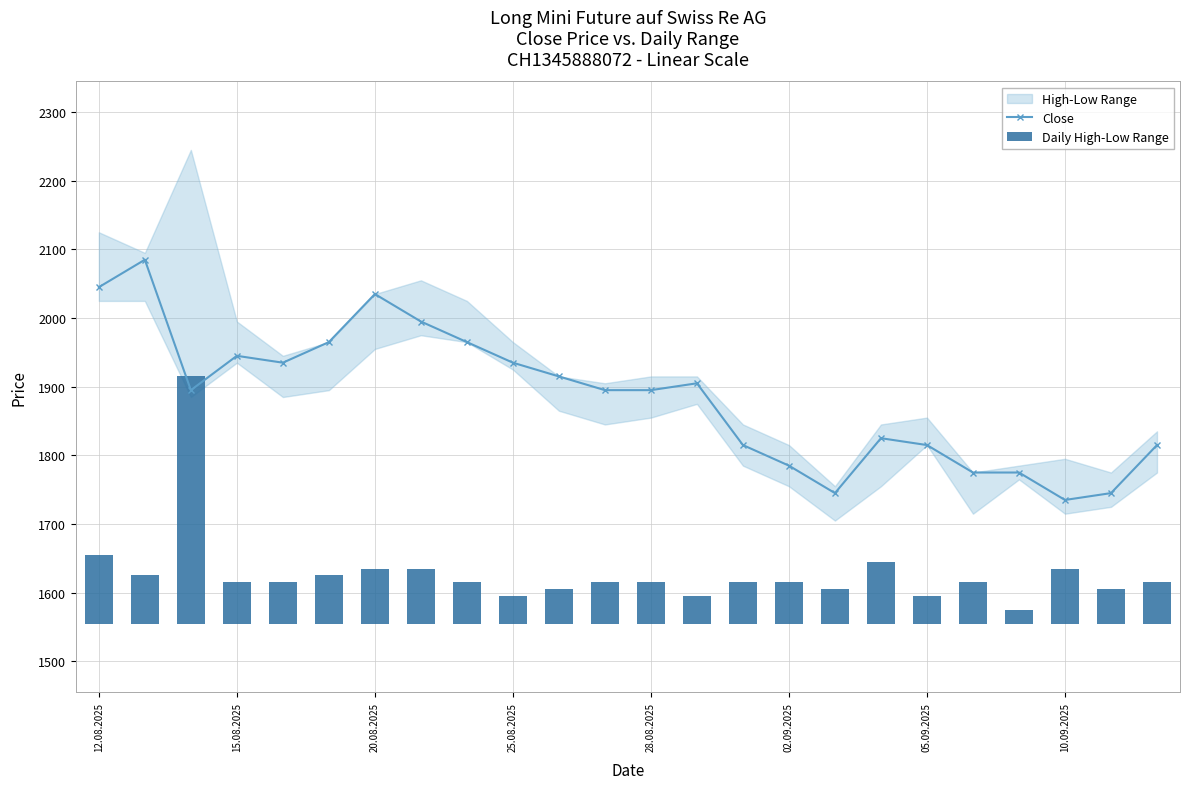

What is the sum of all Close values?

45240